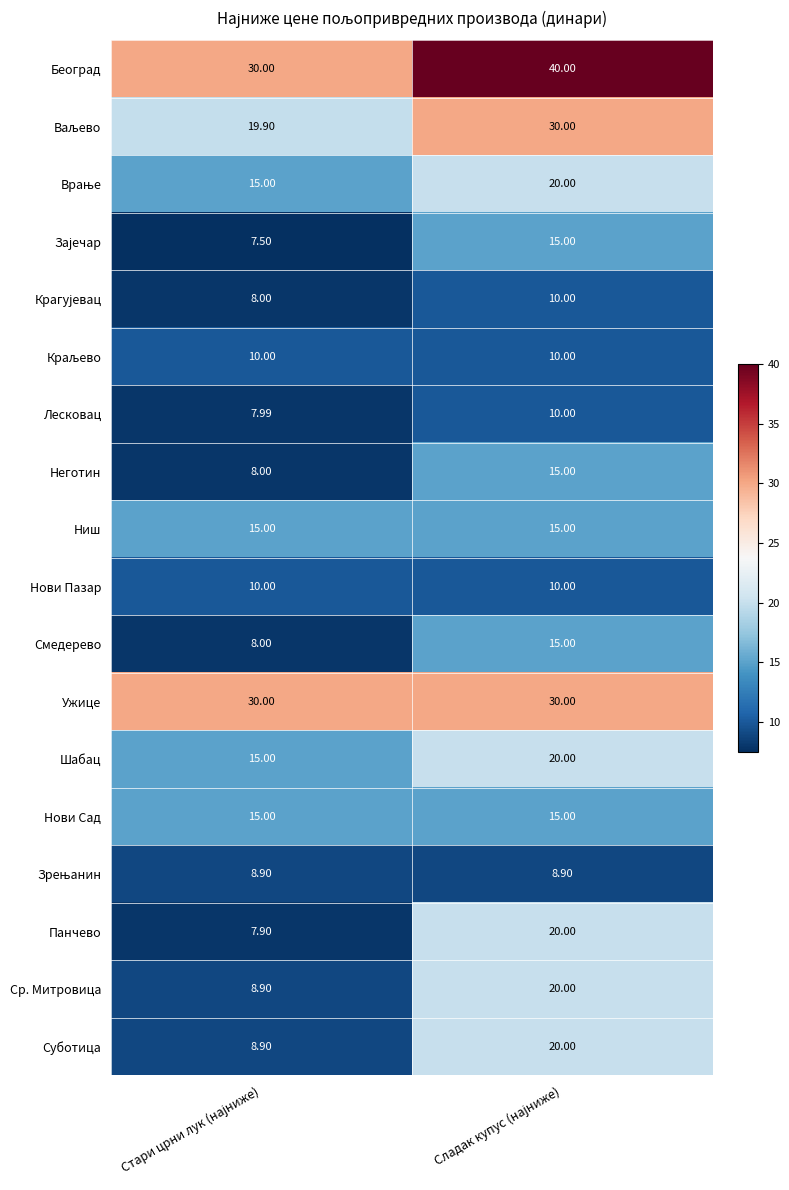

Which series has the largest total across all categories?

Београд